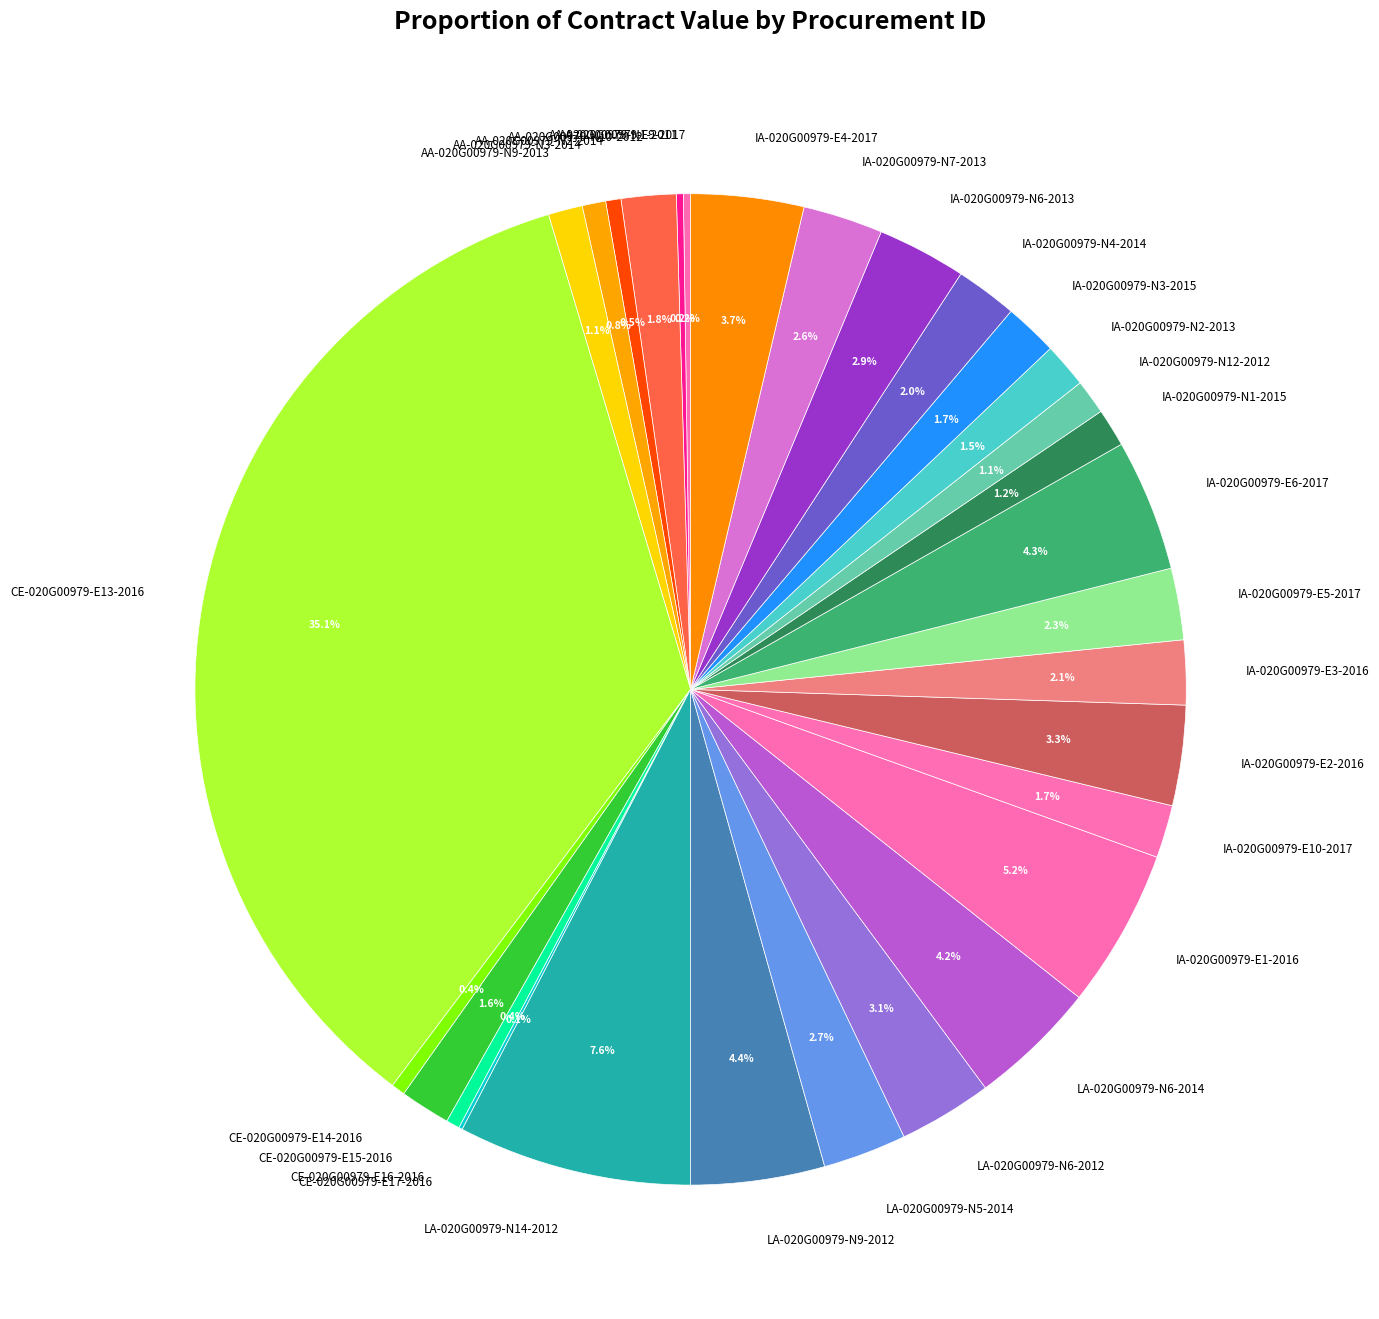

Does any single category account for the majority?

No